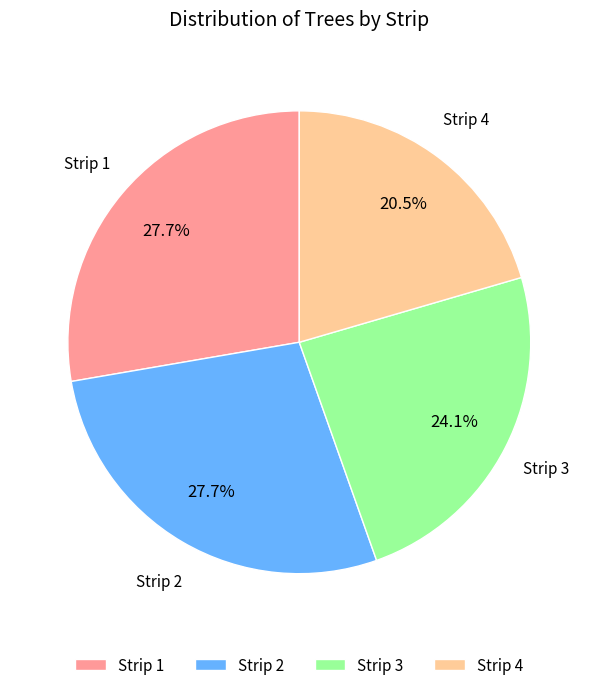

To the nearest percent, what portion does Strip 3 represent?

24%